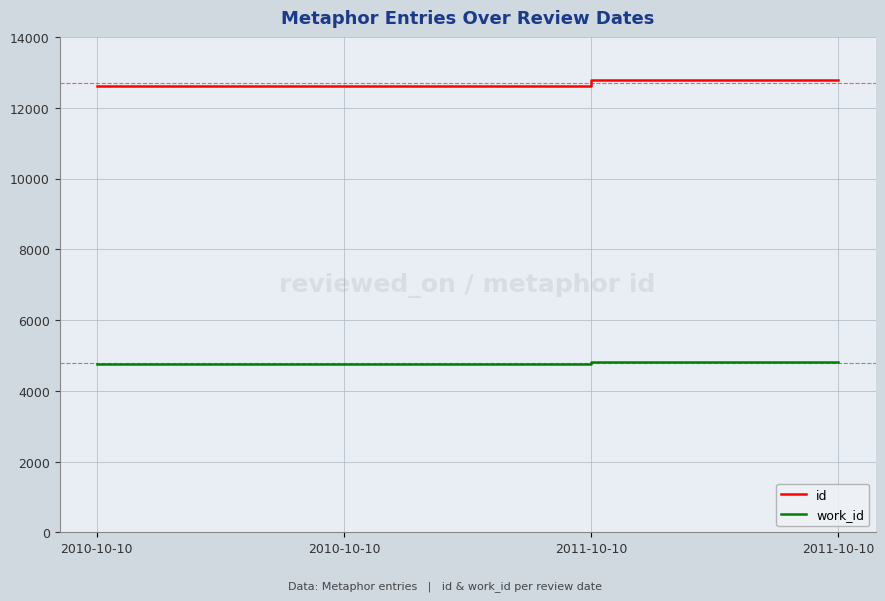

Is it true that id equals 12605 at 2010-10-10?

True